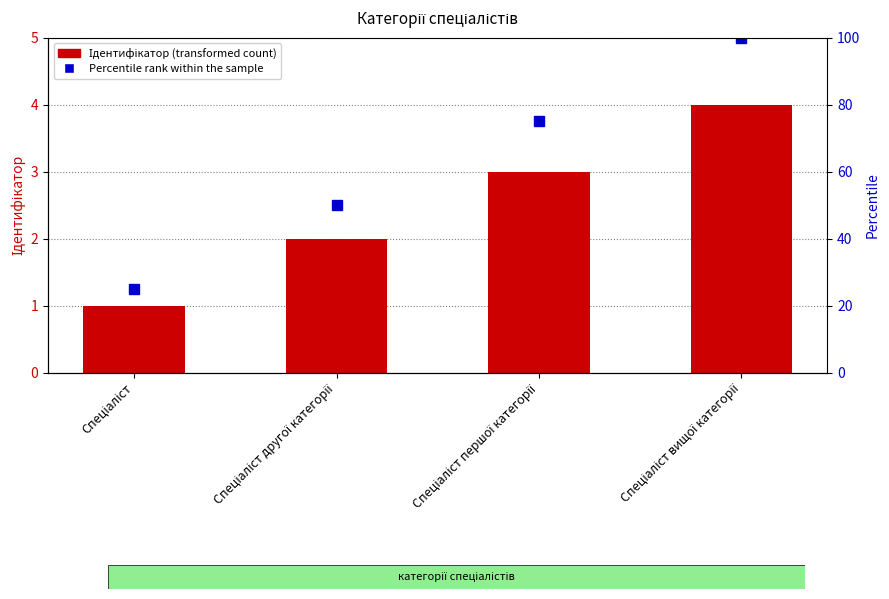

Reading left to right, what are all the values shown in this chart?

Спеціаліст=1	Спеціаліст другої категорії=2	Спеціаліст першої категорії=3	Спеціаліст вищої категорії=4